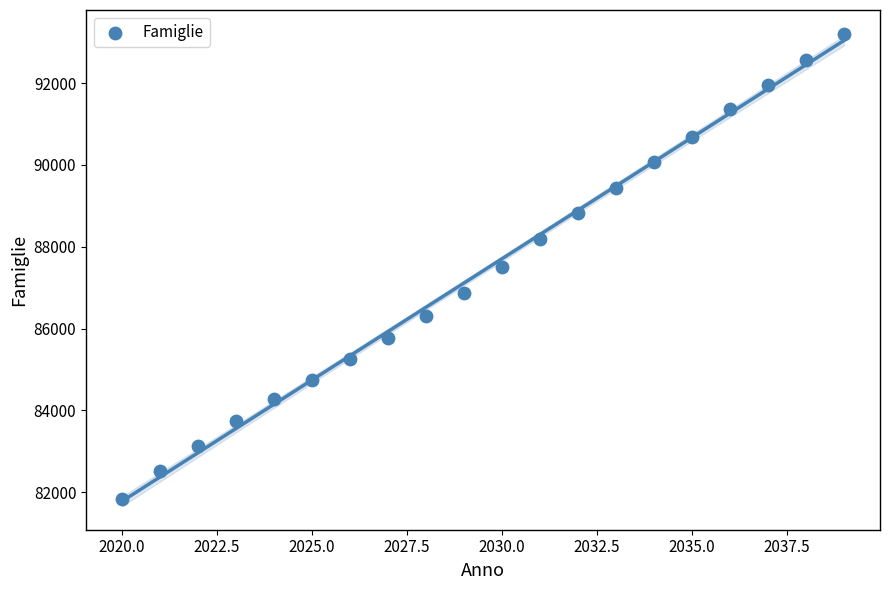

What is the range of X values (max minus min)?

19